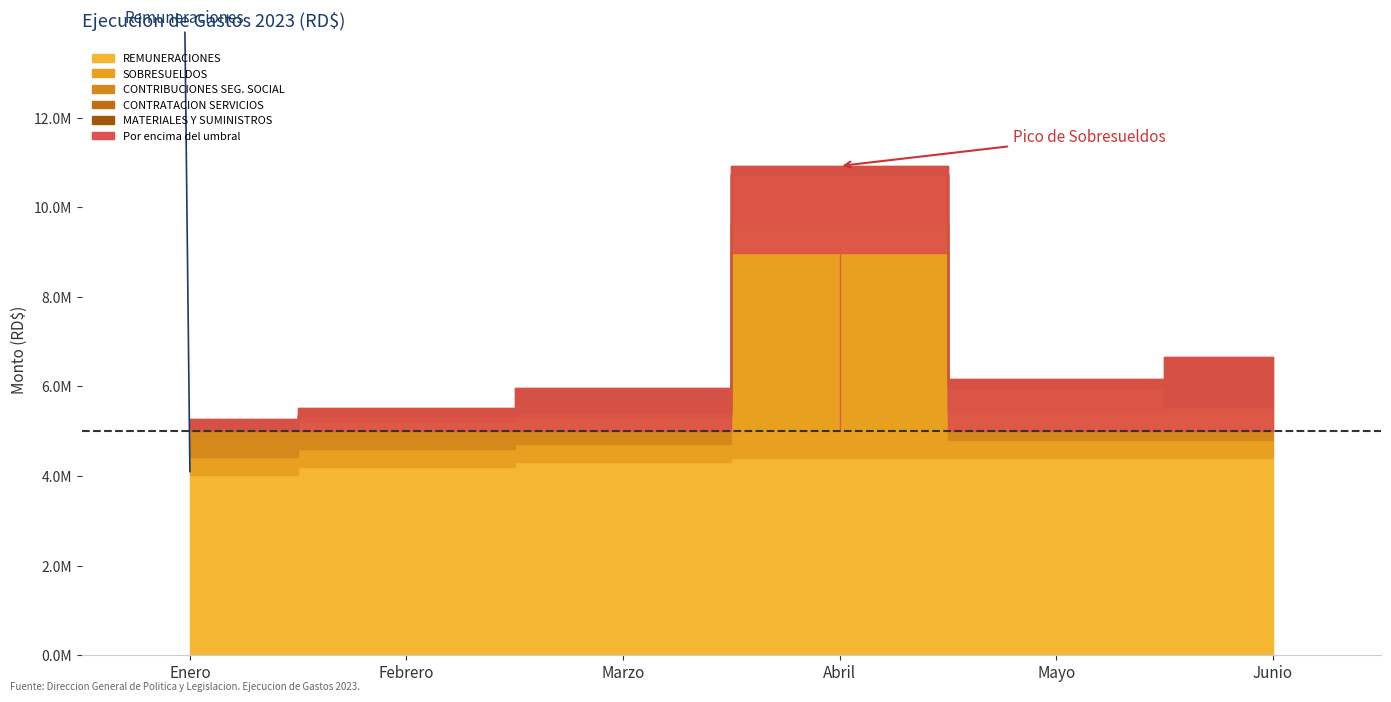

Between Marzo and Febrero, which is larger?

Marzo